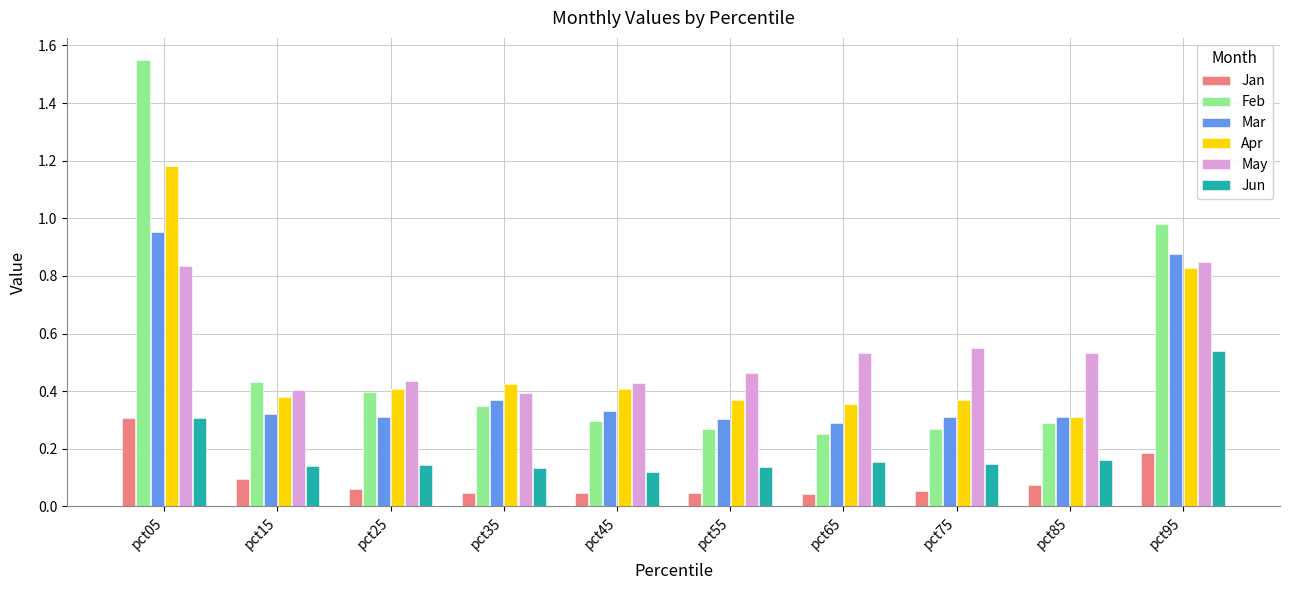

Which series has the widest spread of values?

Feb